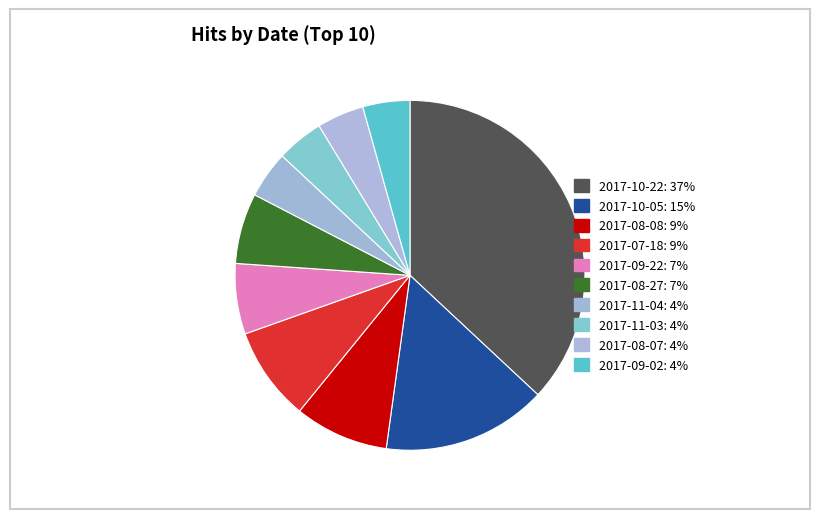

Does 2017-08-27 account for over 50% of the chart?

No